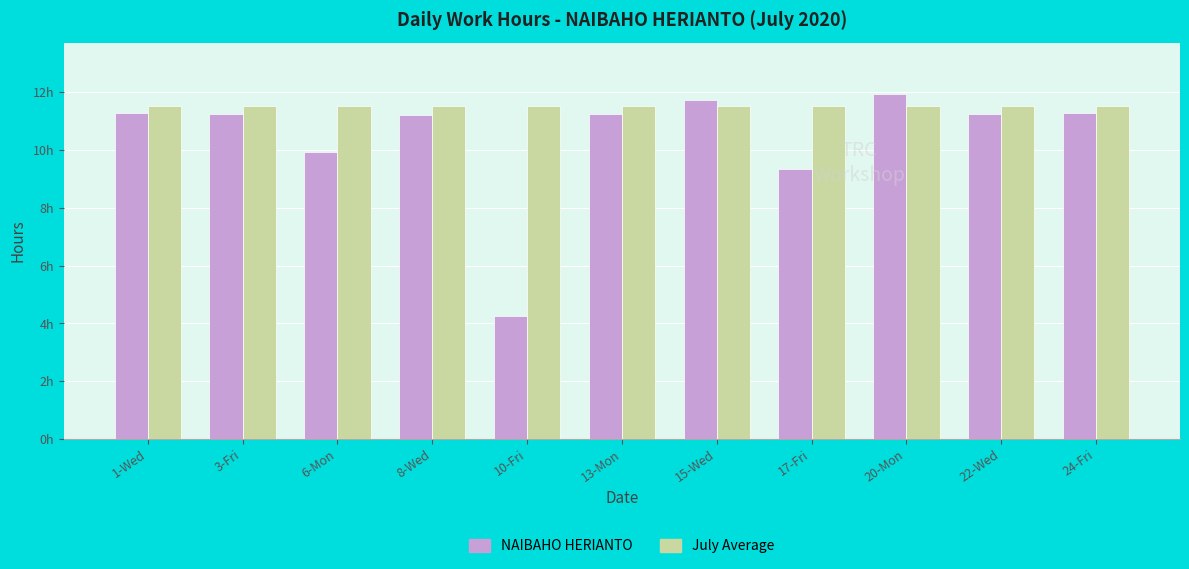

What is the total value across all series at 10-Fri?

15.8